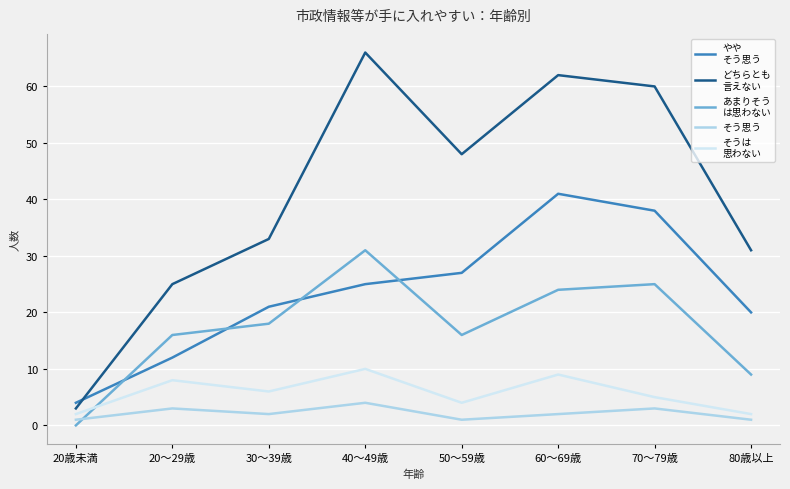

What position from the right is 30～39歳?

6